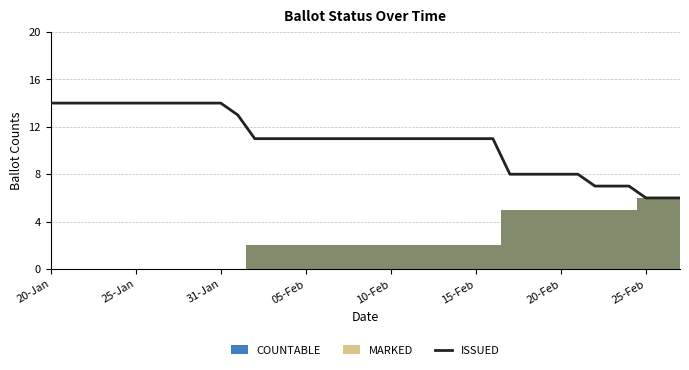

How many values exceed 11?

12